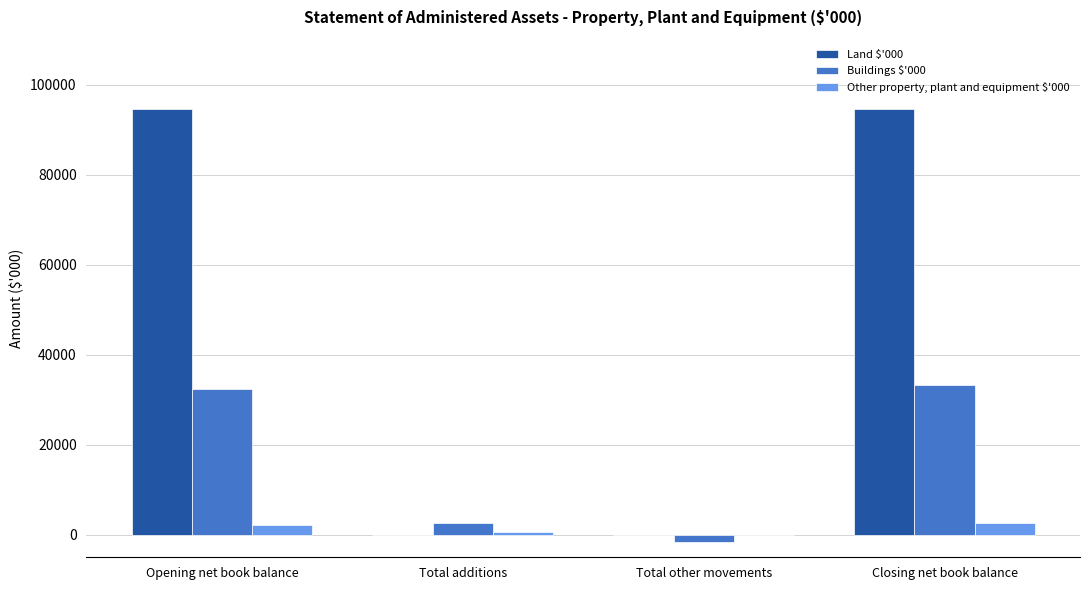

Reading left to right, what are all the values shown in this chart?

Land $'000: Opening net book balance=94660	Total additions=0	Total other movements=0	Closing net book balance=94660
Buildings $'000: Opening net book balance=32421	Total additions=2602	Total other movements=-1660	Closing net book balance=33363
Other property, plant and equipment $'000: Opening net book balance=2102	Total additions=612	Total other movements=-57	Closing net book balance=2657